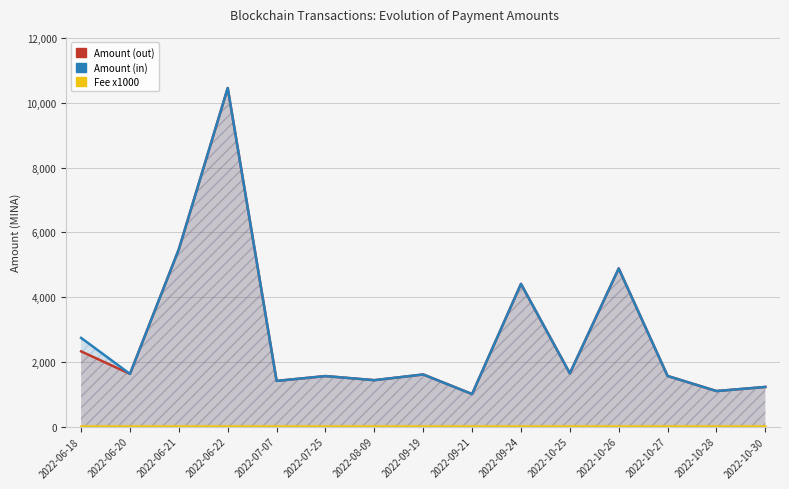

Rank the series by their maximum value, from highest to lowest.

Amount (in), Amount (out), Fee x1000